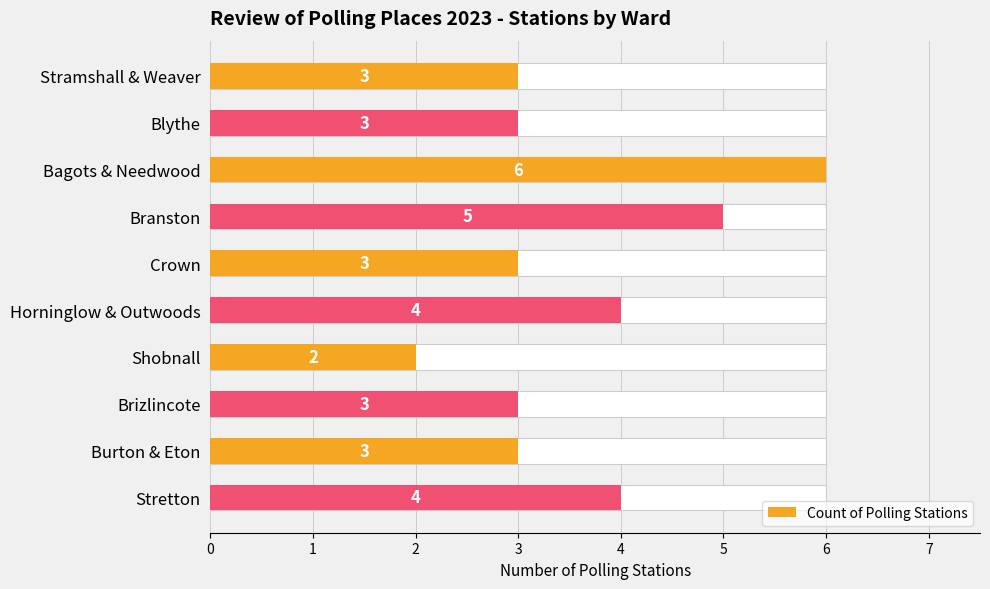

Reading right to left, what are all the values shown in this chart?

4	3	3	2	4	3	5	6	3	3